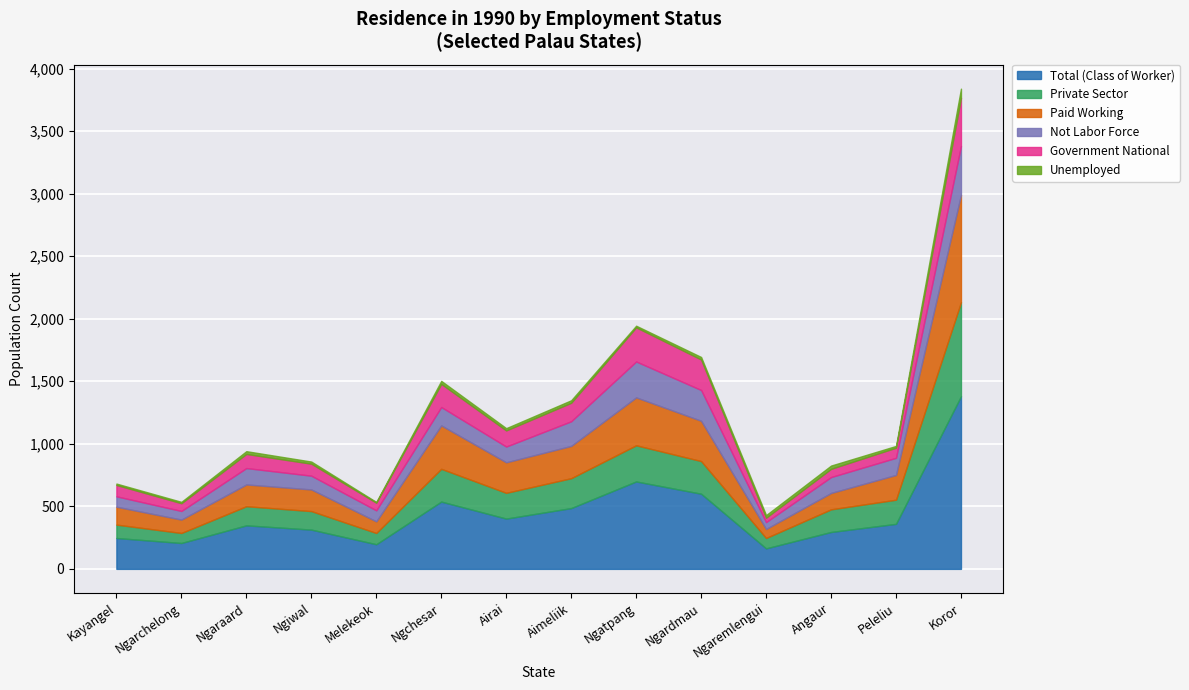

Reading left to right, transcribe all the data shown in this chart.

Total (Class of Worker): 247	207	348	314	197	538	402	486	699	601	164	295	360	1380
Private Sector: 107	80	153	148	90	262	206	239	289	261	83	181	193	752
Paid Working: 143	107	174	173	93	347	244	258	383	322	72	131	198	858
Not Labor Force: 83	69	131	110	88	147	126	197	287	246	55	127	137	390
Government National: 91	62	113	96	61	185	129	148	273	244	35	66	81	386
Unemployed: 11	11	22	17	6	24	18	20	13	20	21	26	14	73